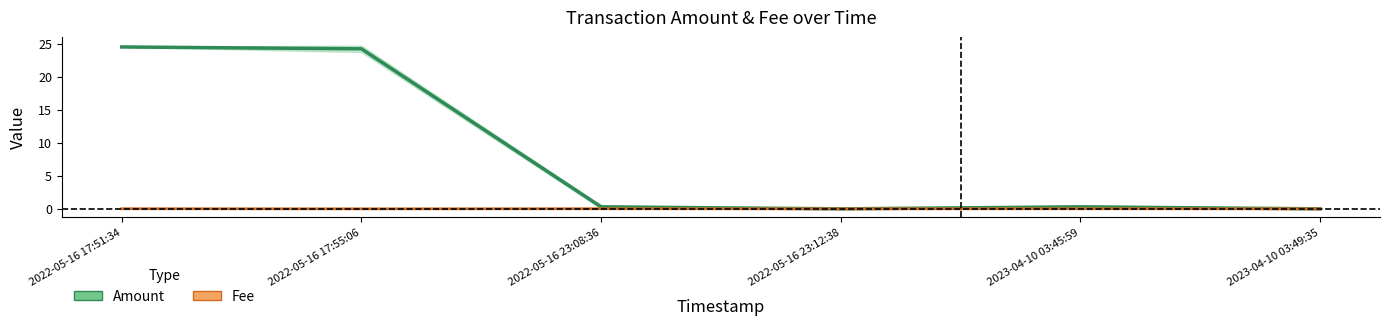

What is the label of the 2nd point from the left?

2022-05-16 17:55:06